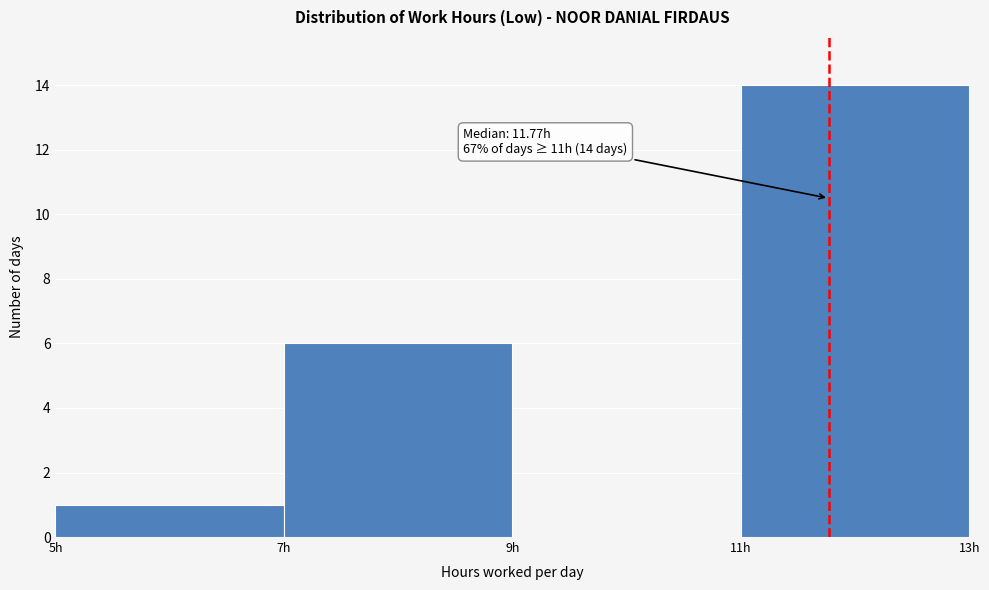

Over which range of the x-axis is the bar tallest?

11 to 13